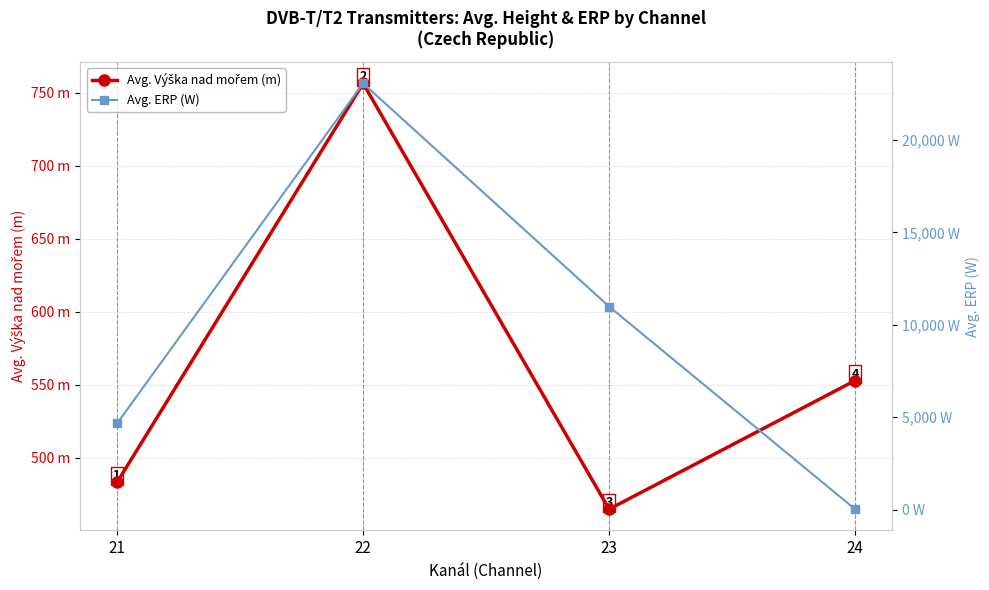

How many values in the Avg. ERP (W) series exceed 10988?

2